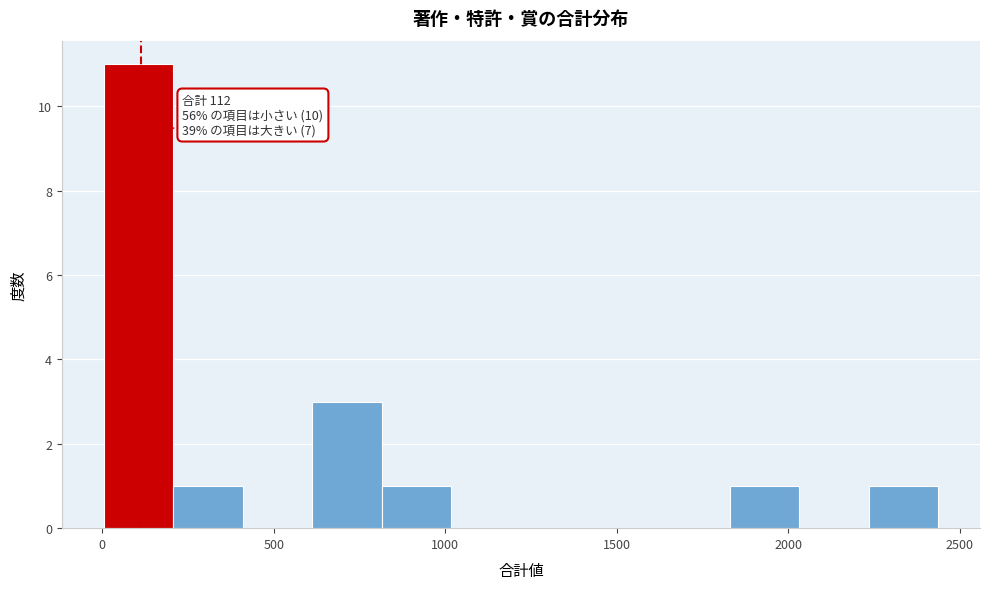

Which range on the x-axis has the tallest bar?

0 to 200